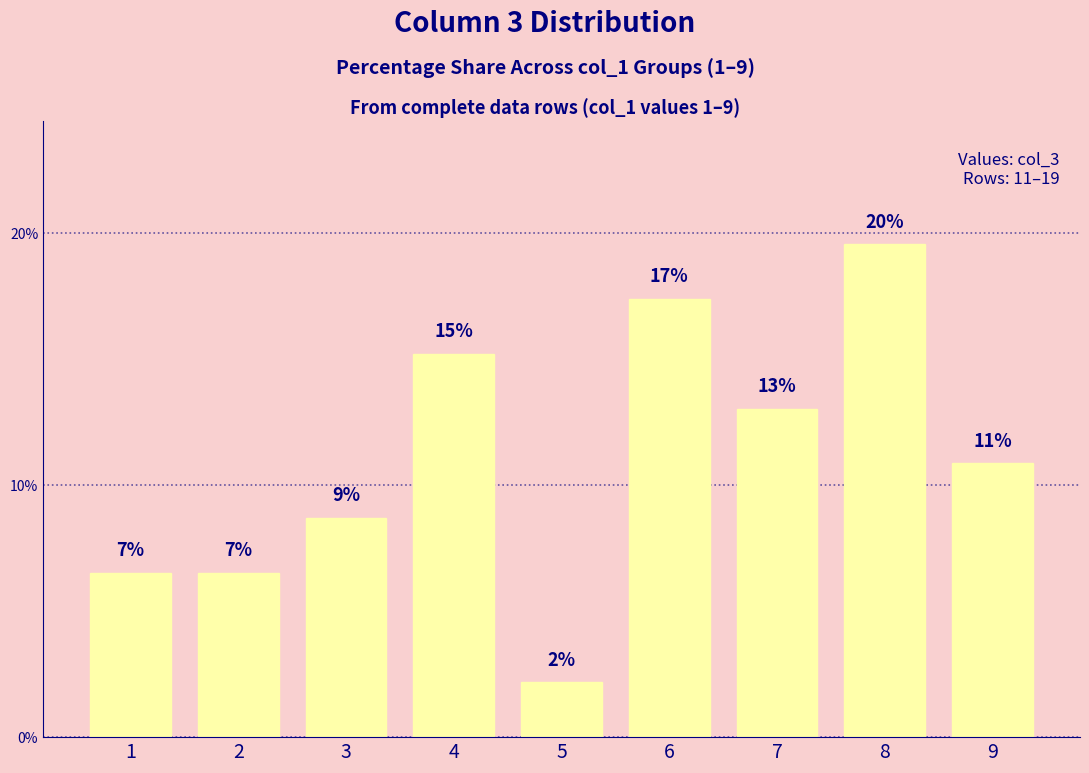

Does the chart contain any negative values?

No